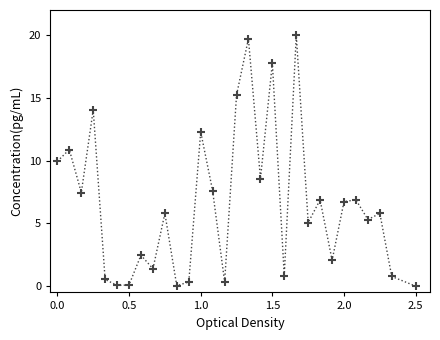

What is the maximum value shown in the chart?

20.0